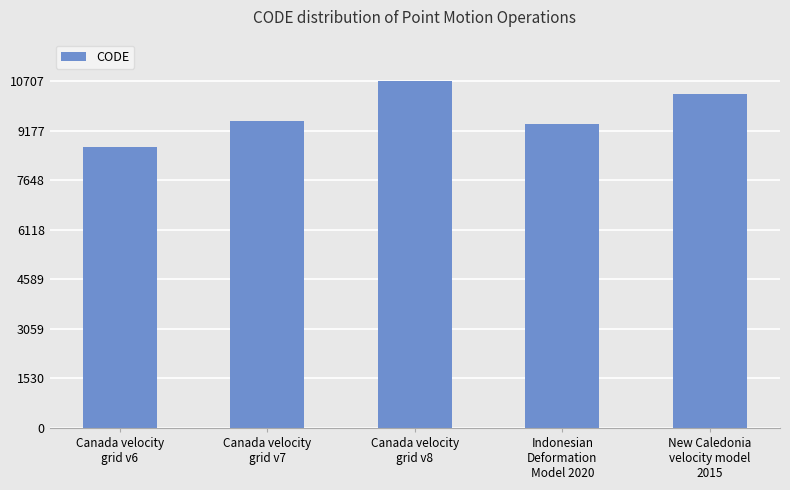

What is the difference between the maximum and minimum values?

2031